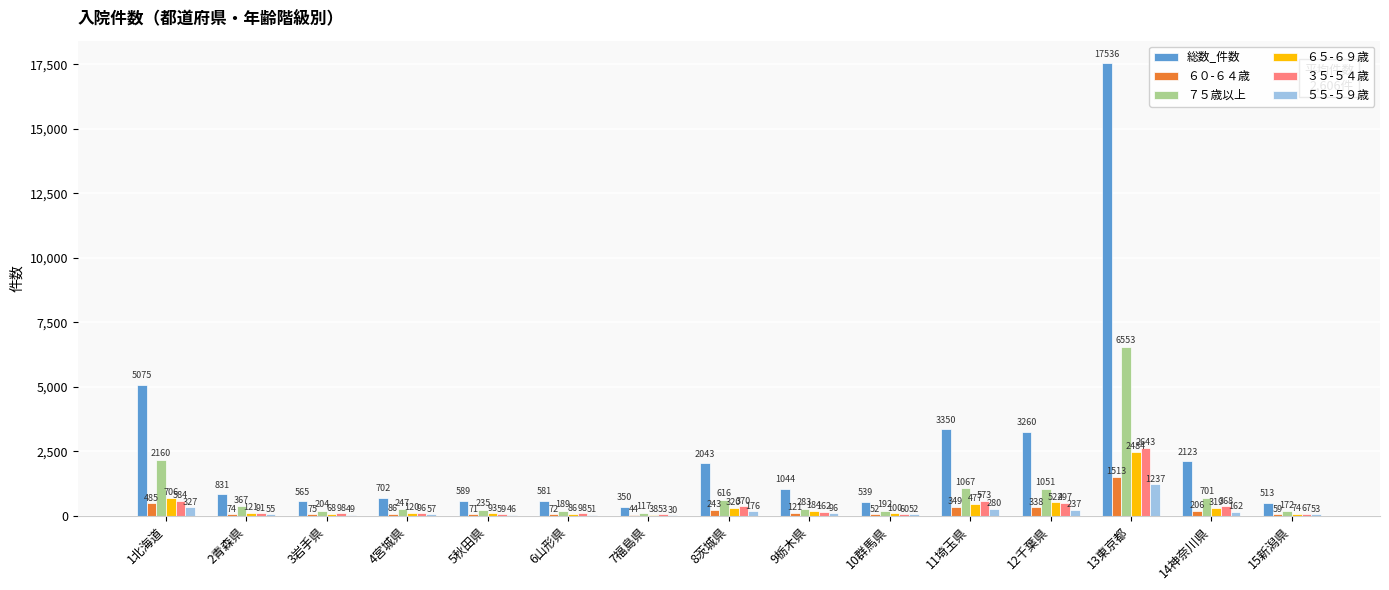

Is it true that 総数_件数 equals 5075 at 1北海道?

True